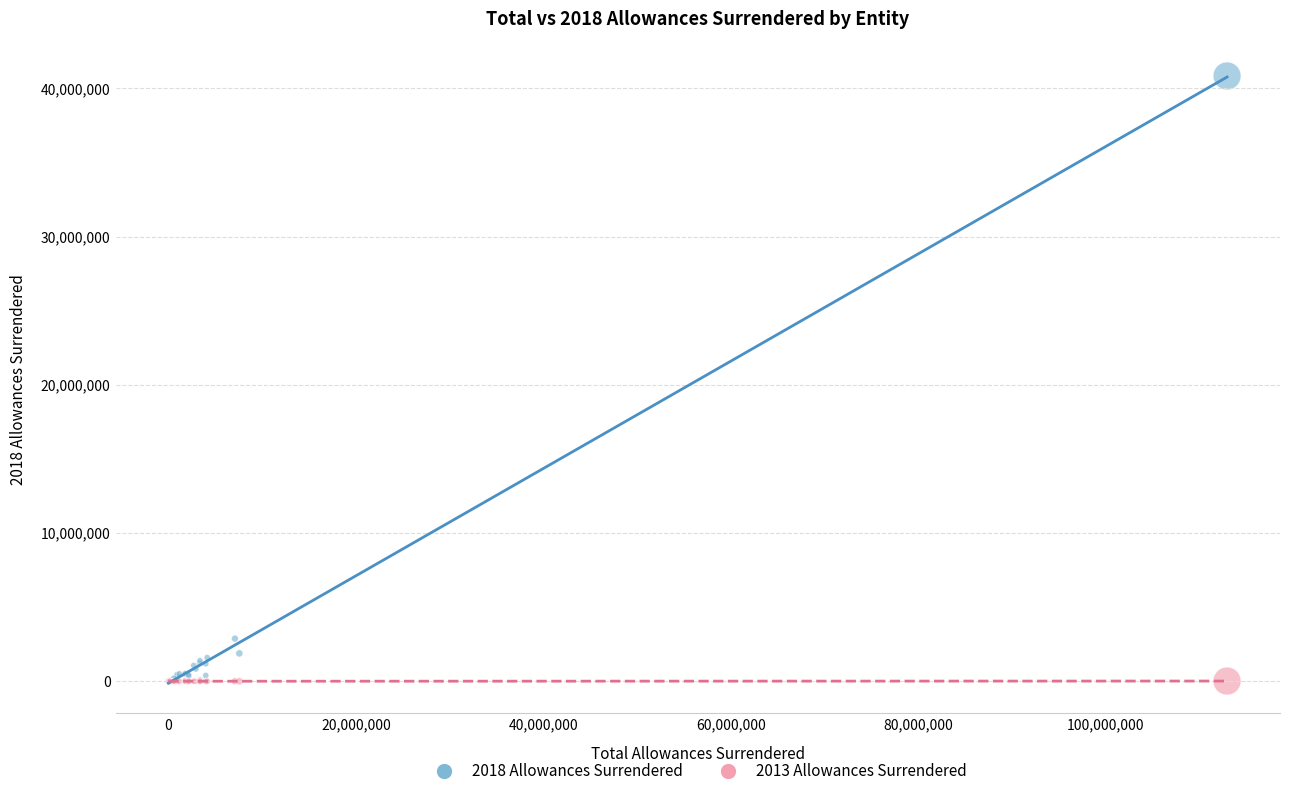

Across all series, what Y value is closest to 20417320?

2876189